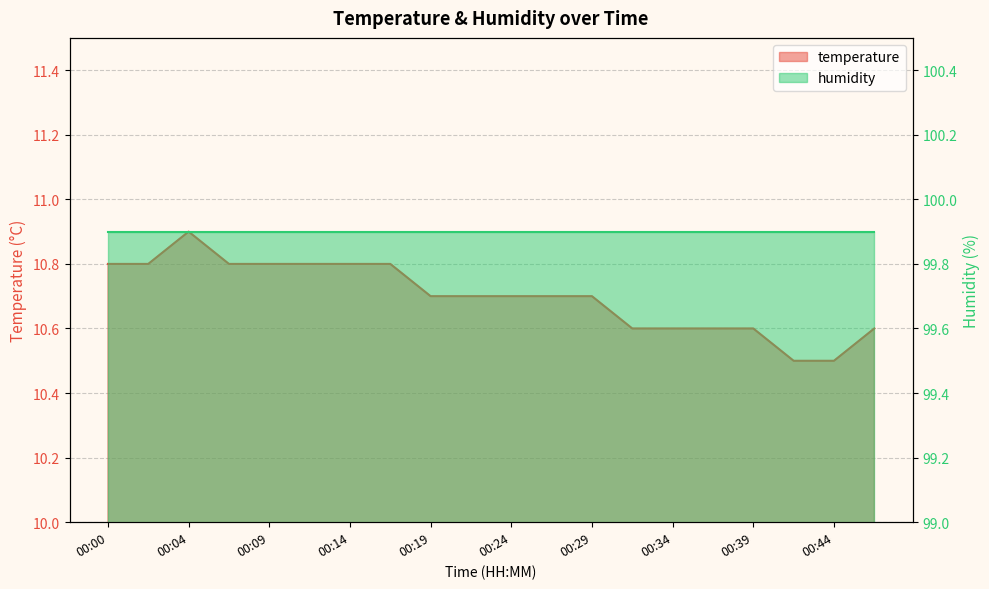

What is the value of the 14th point from the left?

10.6